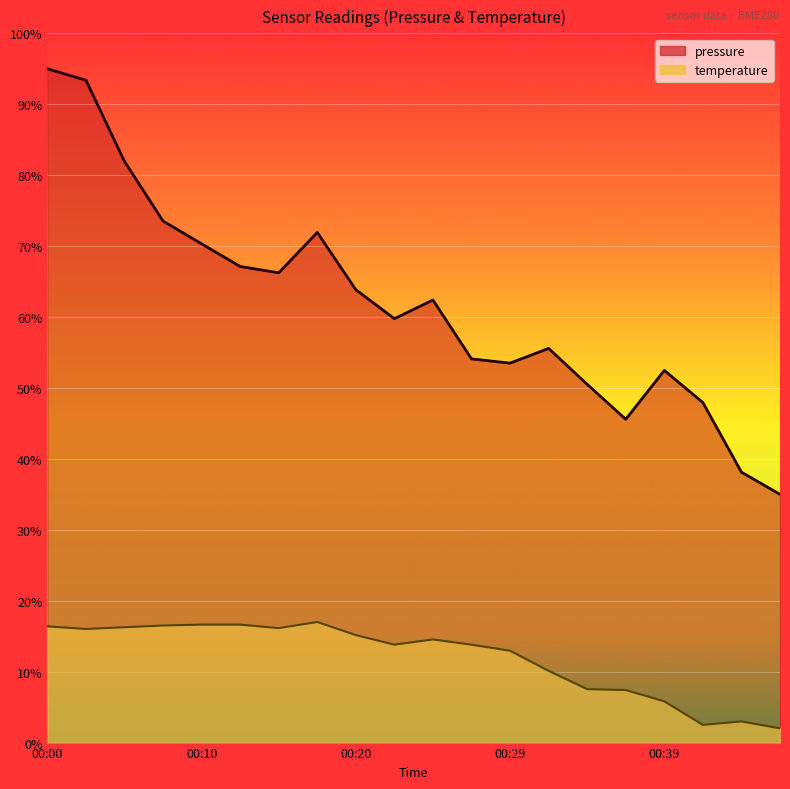

How many series are shown in this chart?

2